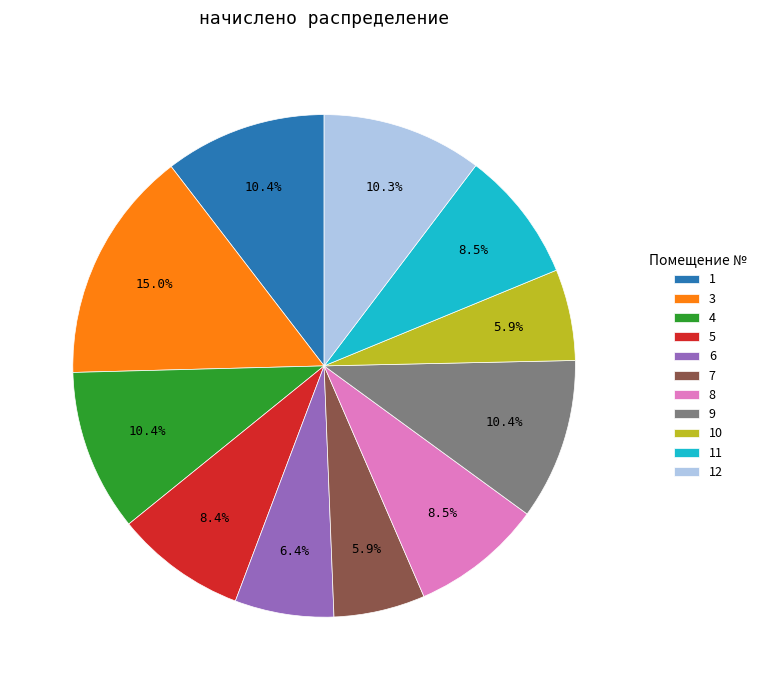

To the nearest percent, what is the average slice percentage?

9%